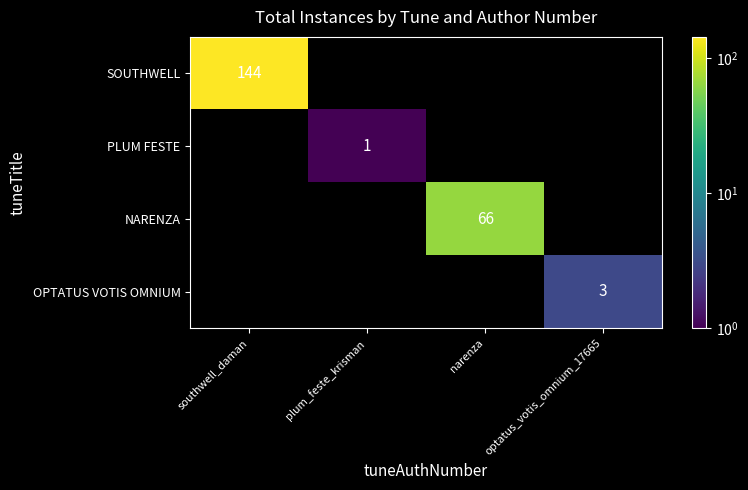

True or false: SOUTHWELL has a value of 144 at southwell_daman.

True